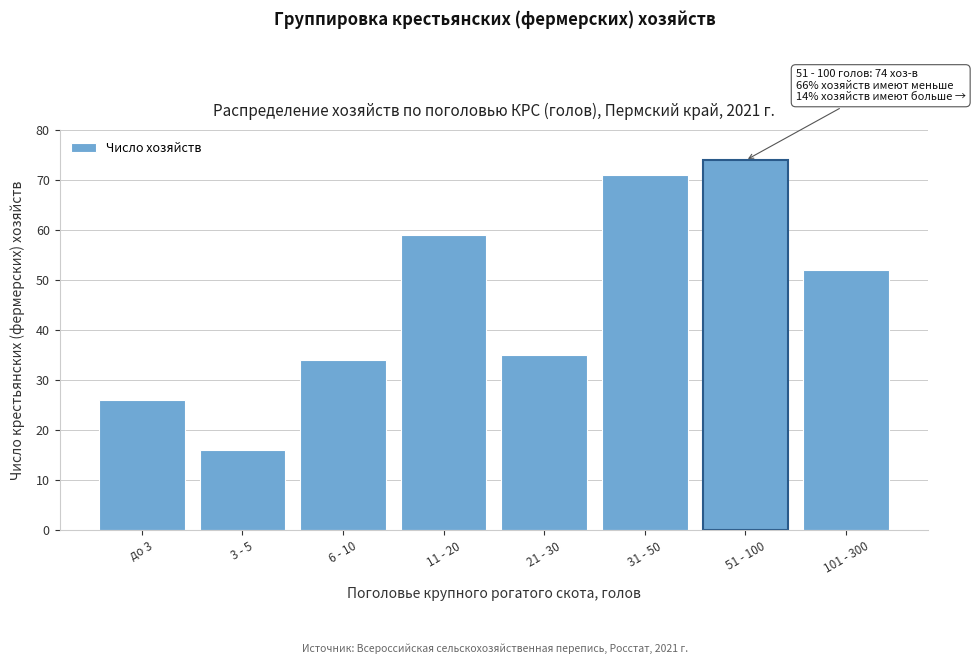

Reading left to right, transcribe all the data shown in this chart.

26	16	34	59	35	71	74	52